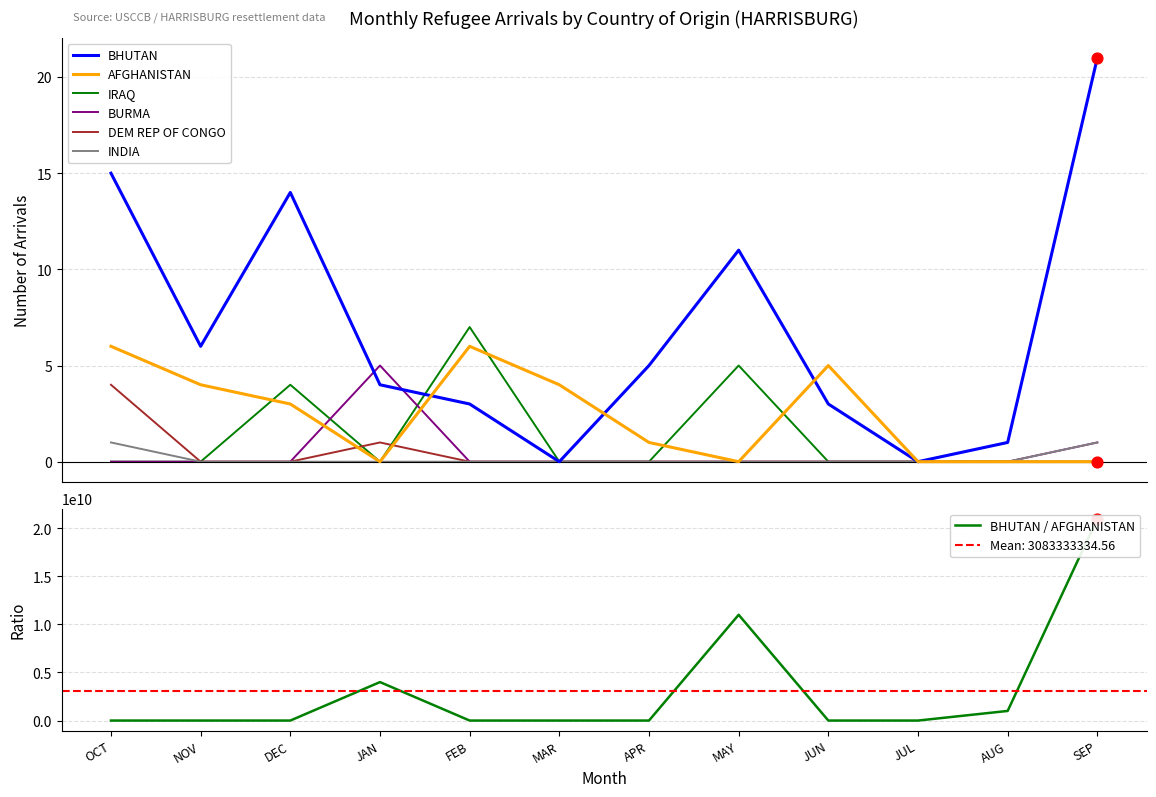

Which series reaches the minimum Y coordinate?

AFGHANISTAN